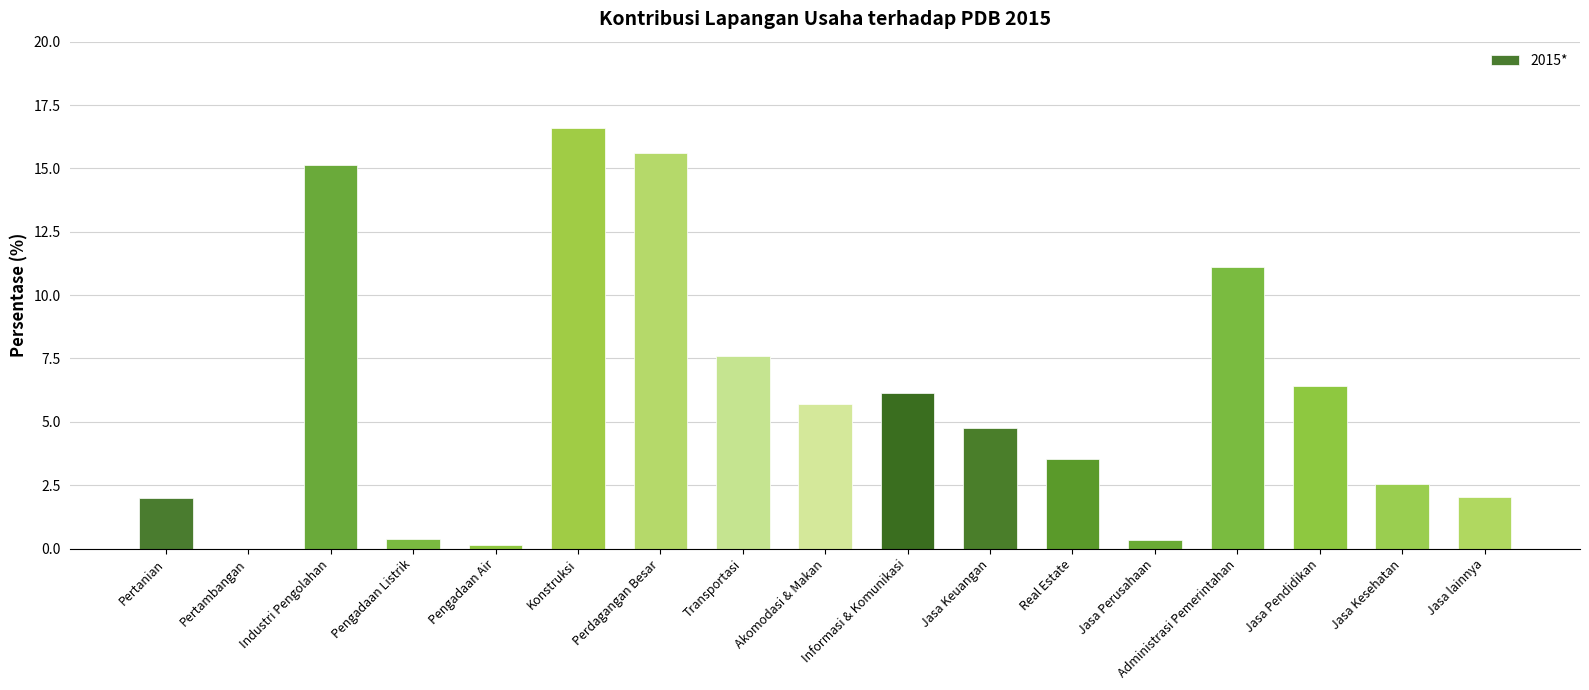

What is the sum of the values at Administrasi Pemerintahan and Konstruksi?

27.7